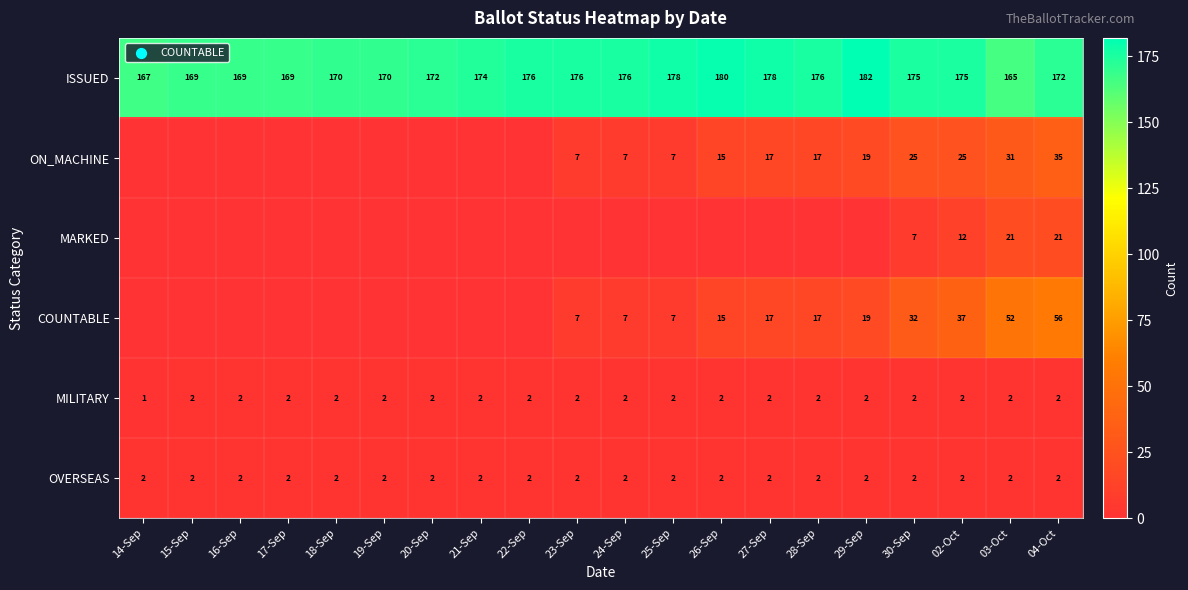

What is the total value across all series at 03-Oct?

273